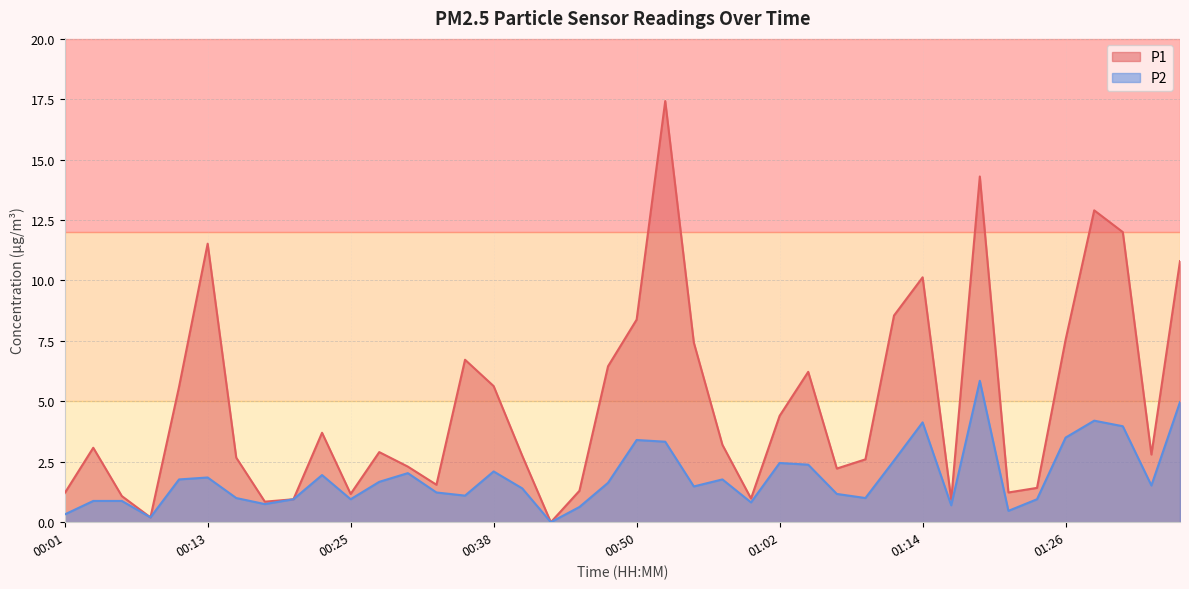

Where is P2 nearest to the value 2?

00:30